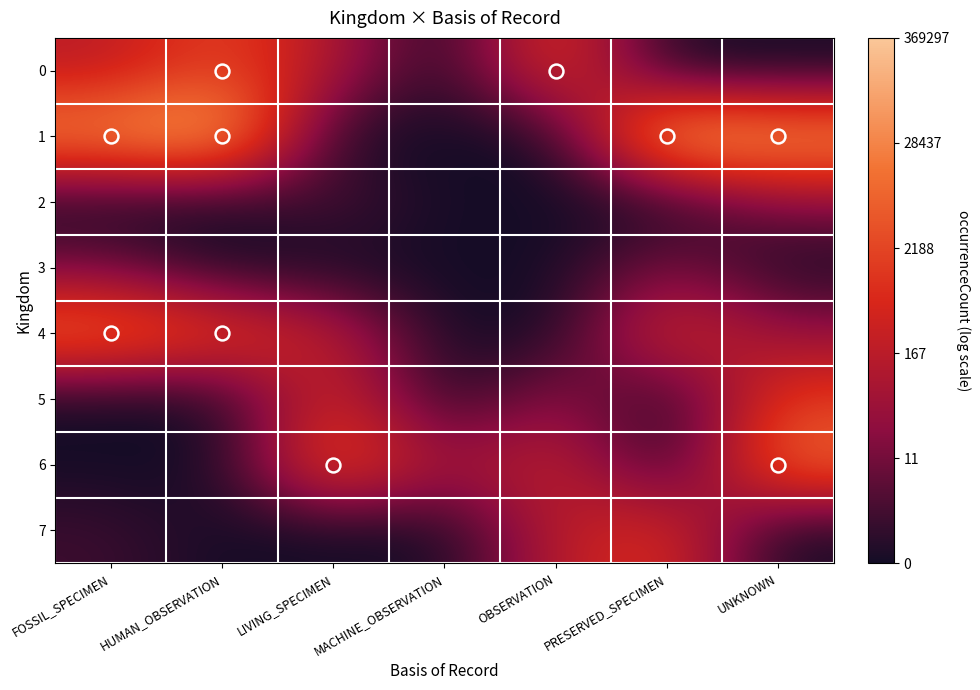

Which series changed the most between FOSSIL_SPECIMEN and UNKNOWN?

6